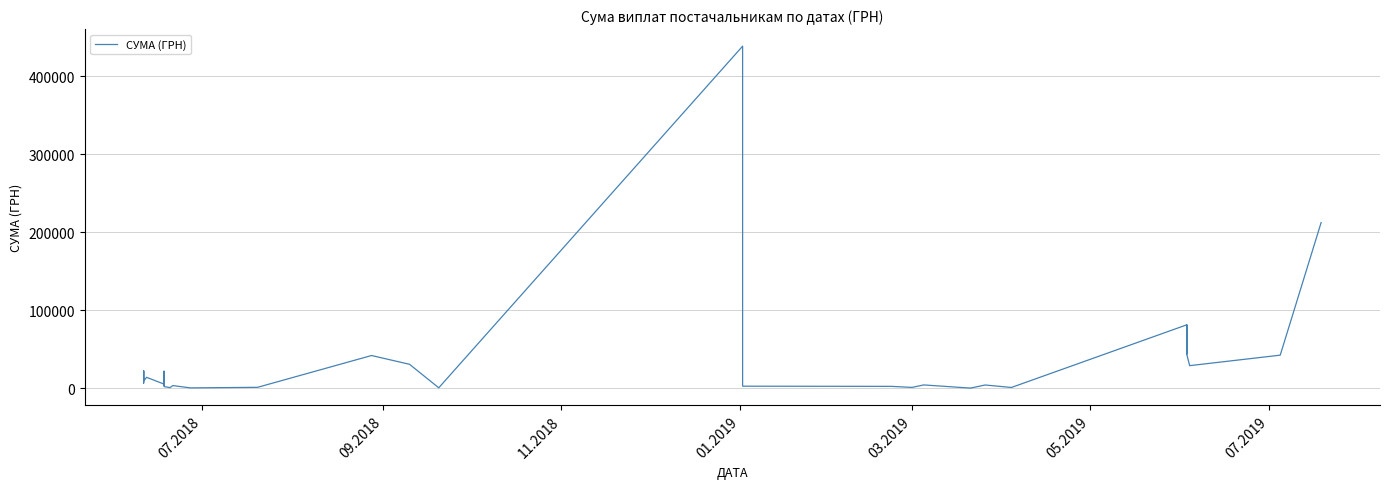

What is the value of the 20th point from the left?

30786.1